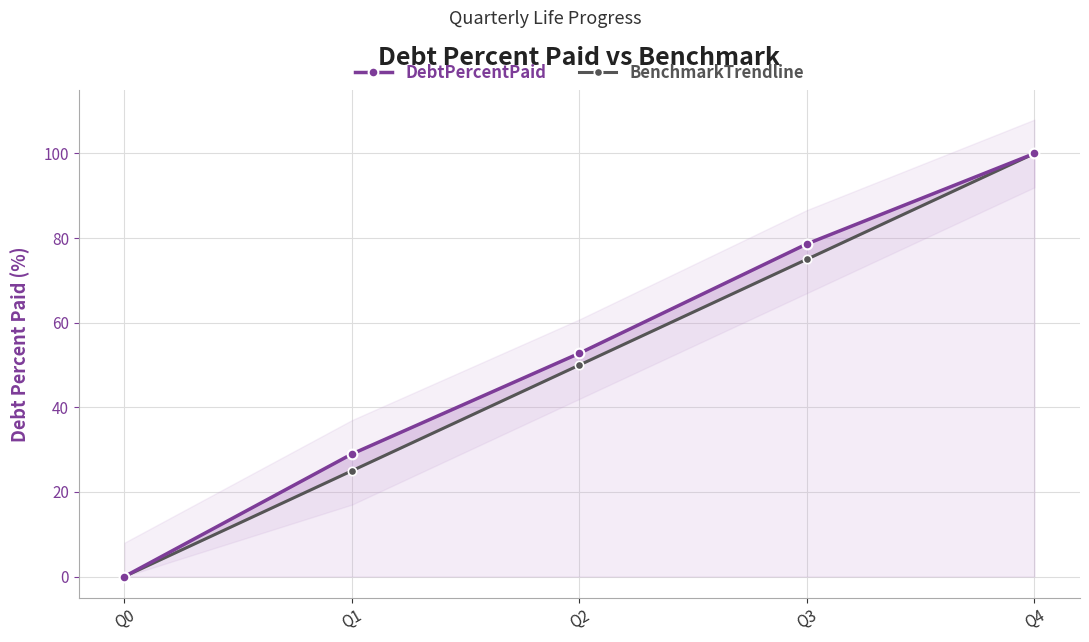

What is the total value across all series at Q1?

54.0